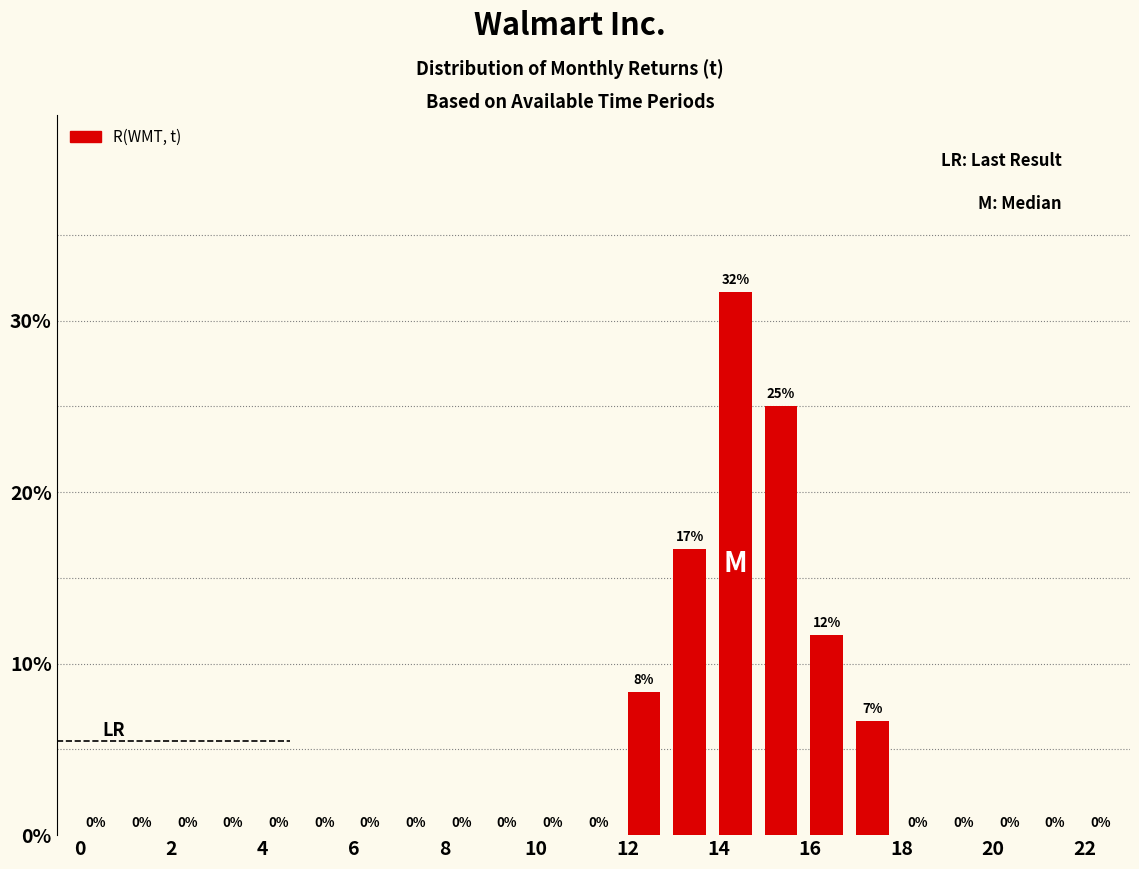

Which range on the x-axis has the tallest bar?

14 to 15